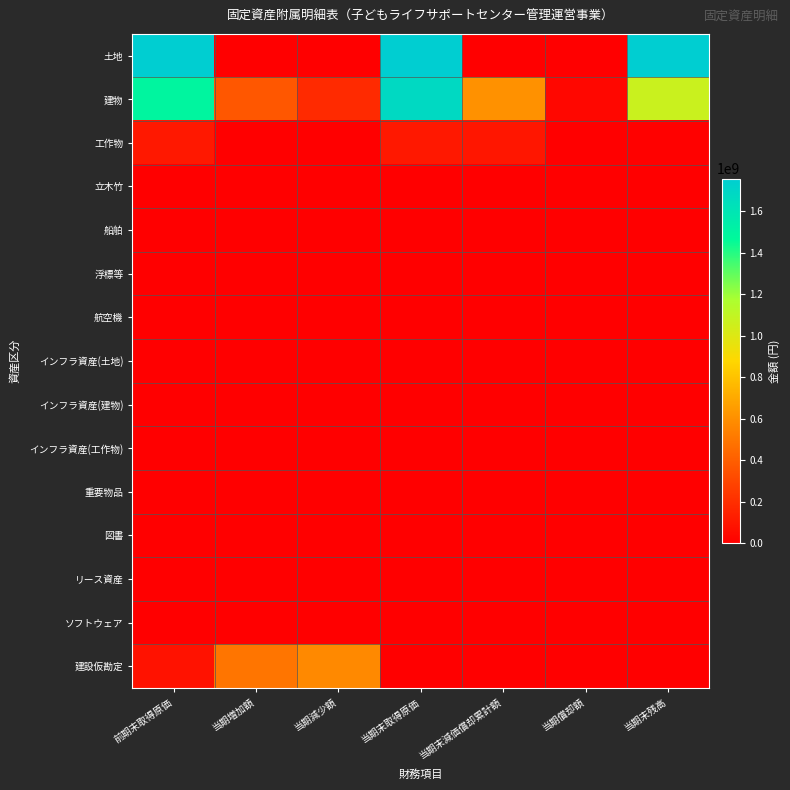

At which category is the sum across all series the highest?

当期末取得原価